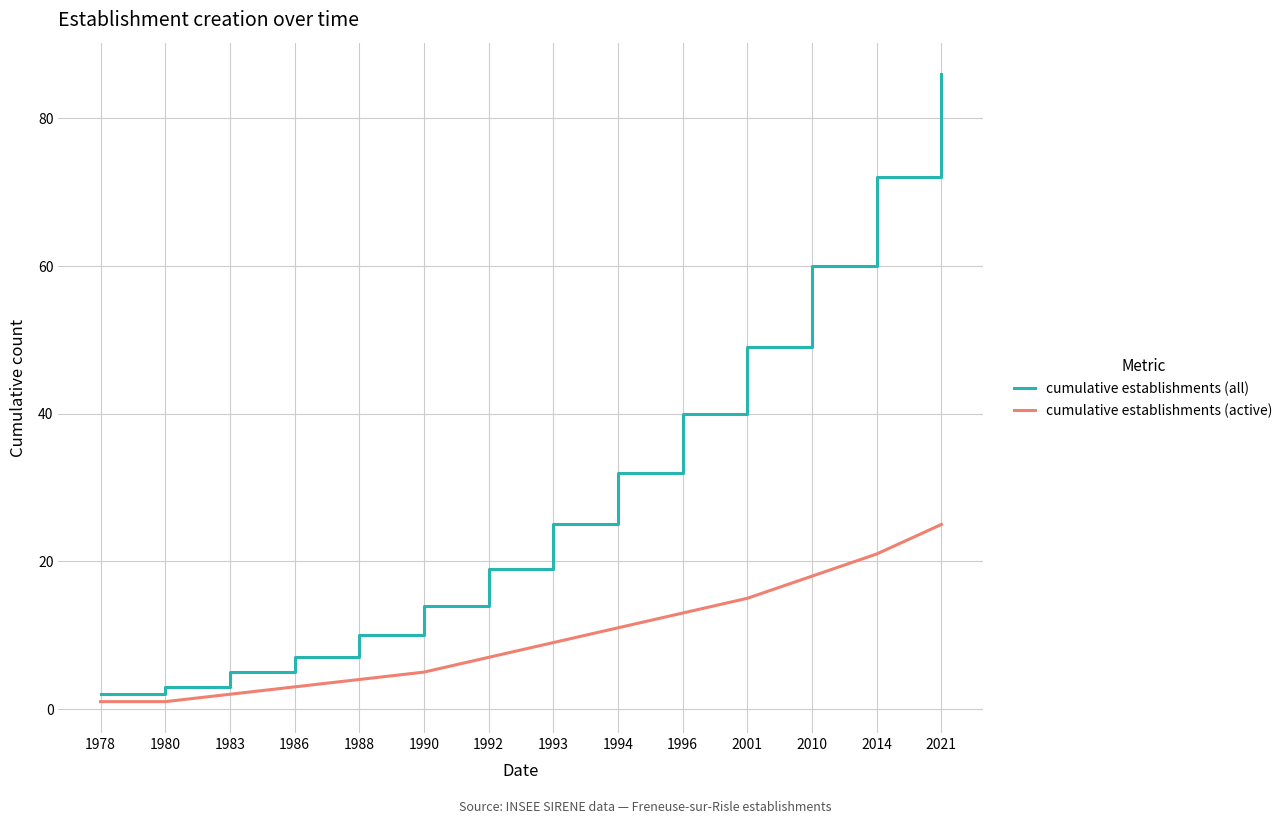

What is the sum of the cumulative establishments (all) values at 1988 and 2021?

96